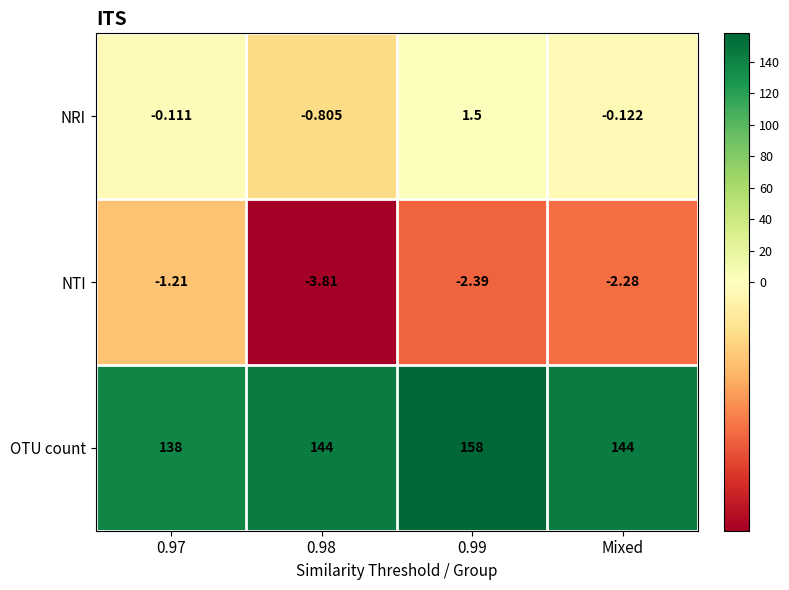

Rank the series at 0.99 from lowest to highest value.

NTI, NRI, OTU count